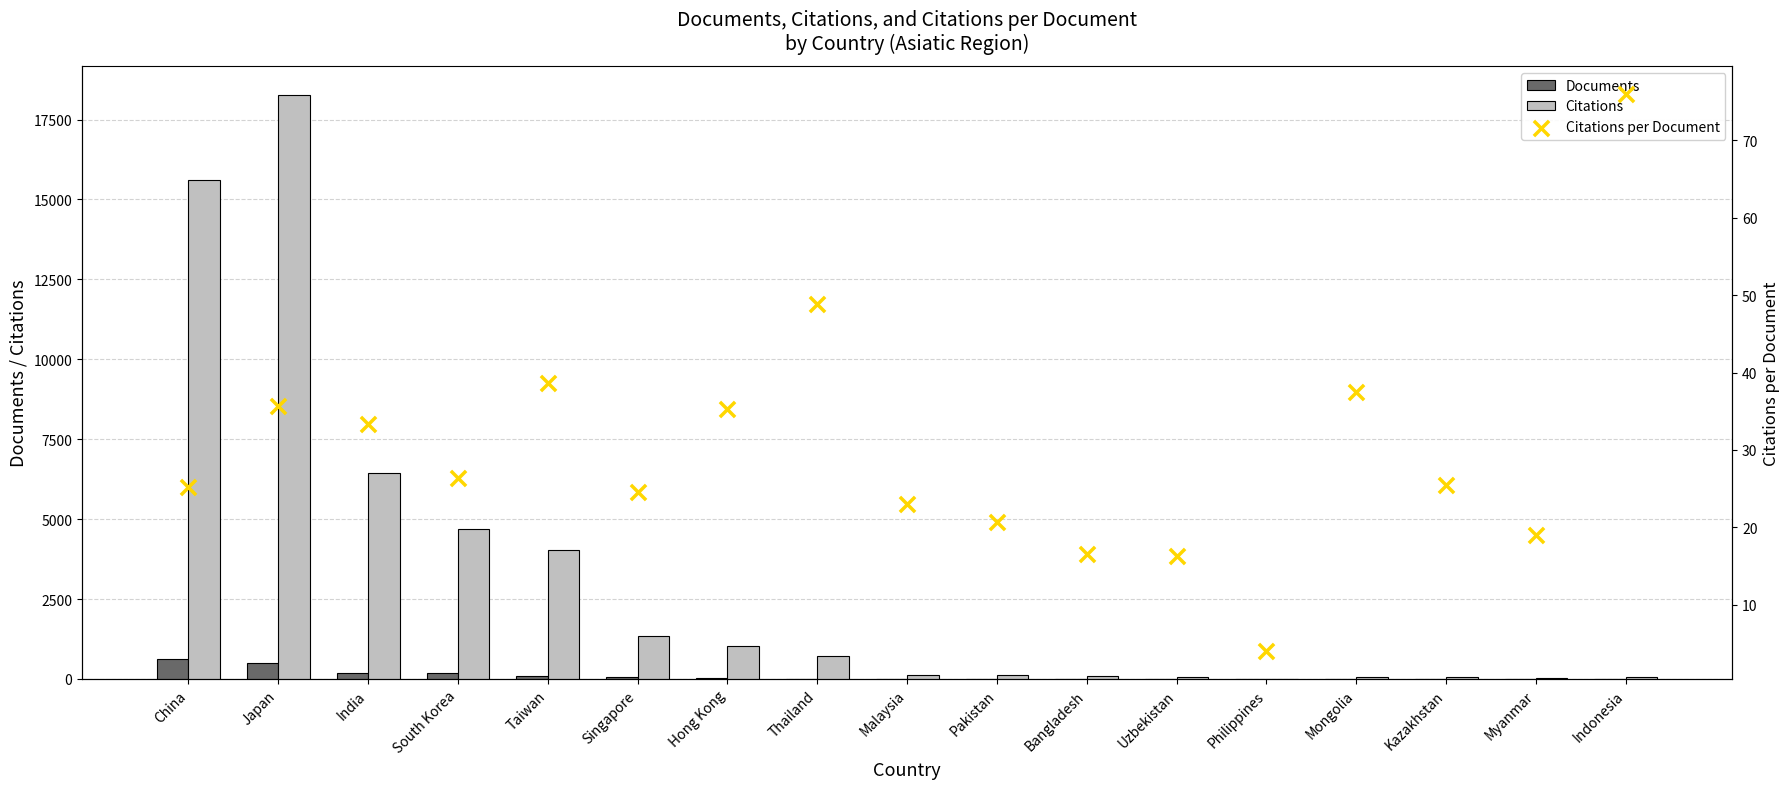

Which series has the largest Y range (max minus min)?

Citations